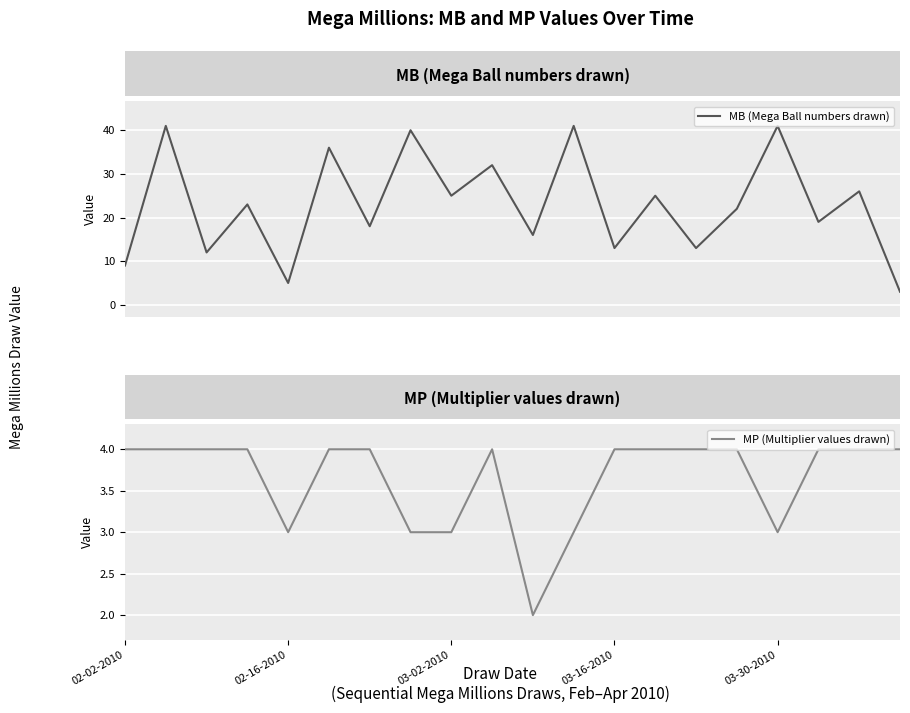

How many lines are shown in the chart?

2